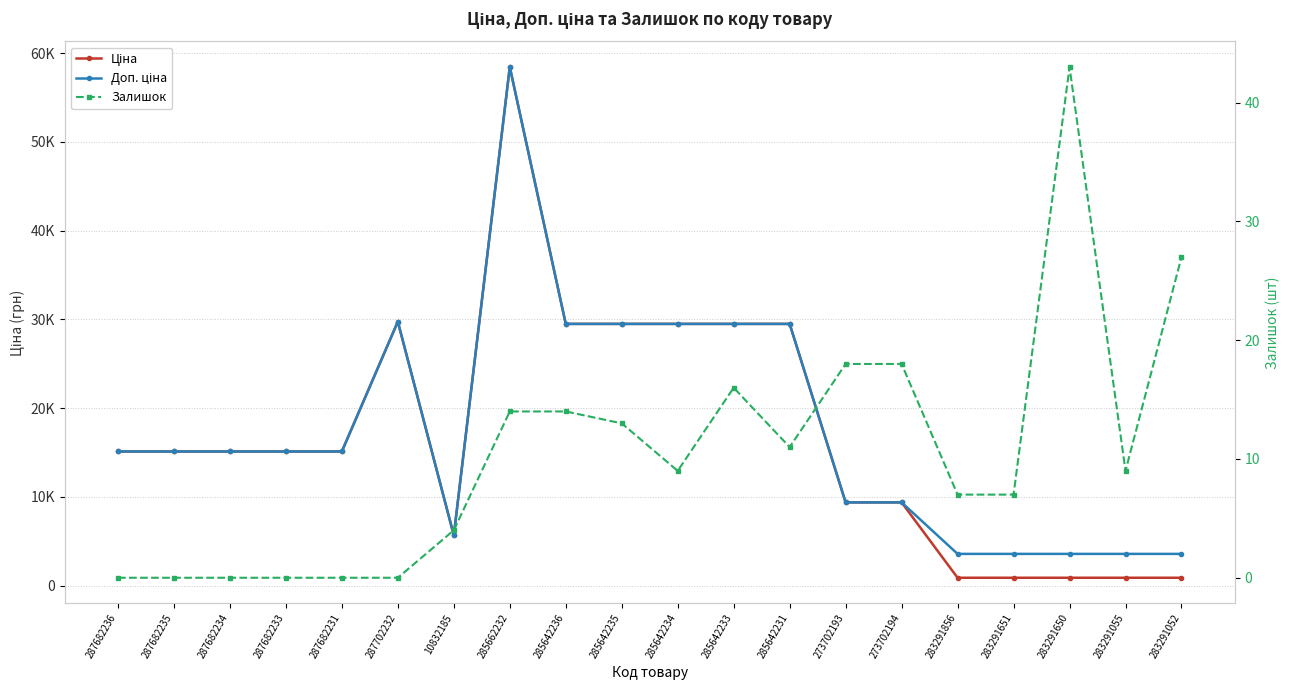

Which series has the widest spread of values?

Ціна